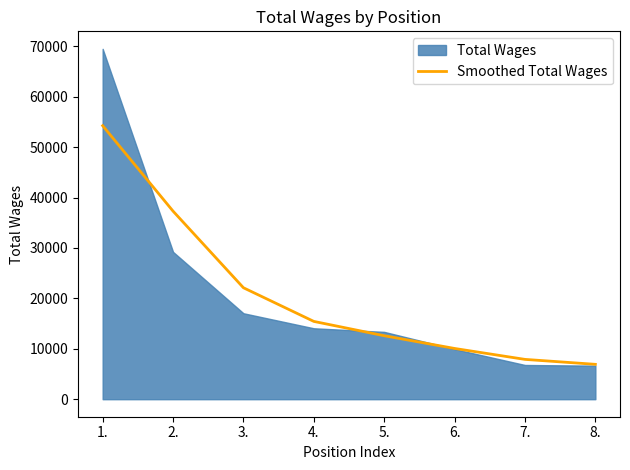

Which has a higher value, 2. or 5.?

2.